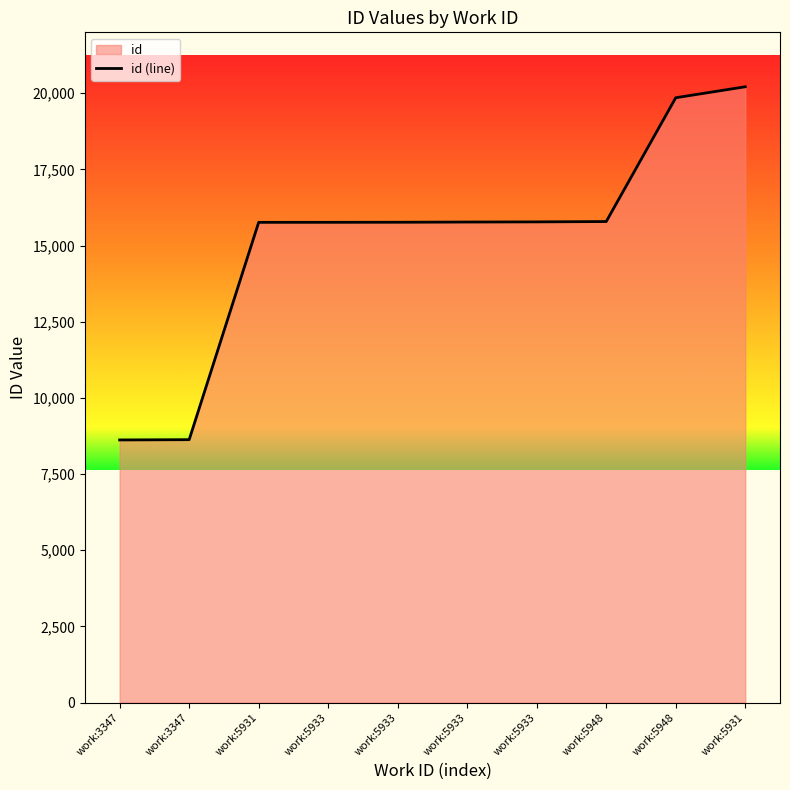

Rank the categories by value from lowest to highest.

work:3347, work:3347, work:5931, work:5933, work:5933, work:5933, work:5933, work:5948, work:5948, work:5931